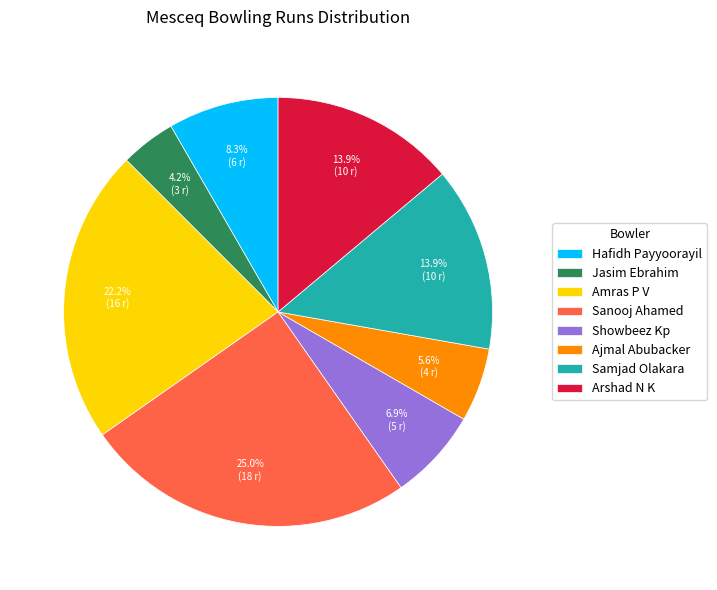

Combined, what portion of the pie is Amras P V and Samjad Olakara?

36.1%